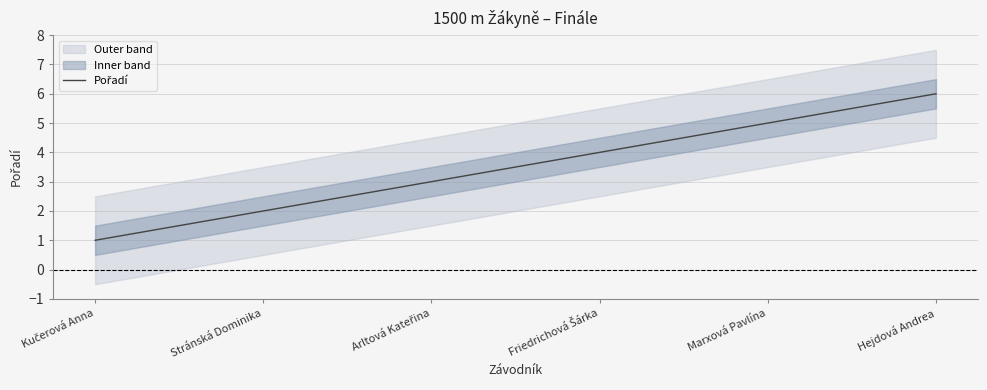

What is the average value?

4